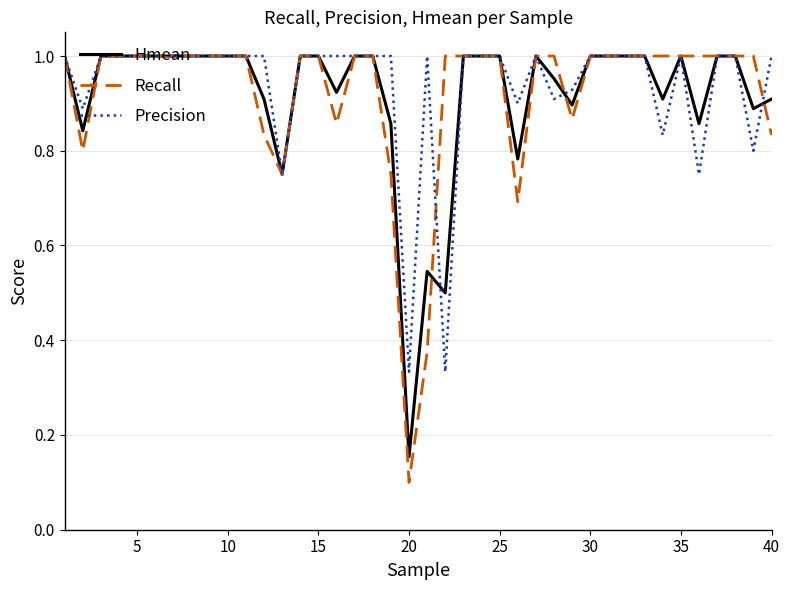

Which series has the largest range (max minus min)?

Recall